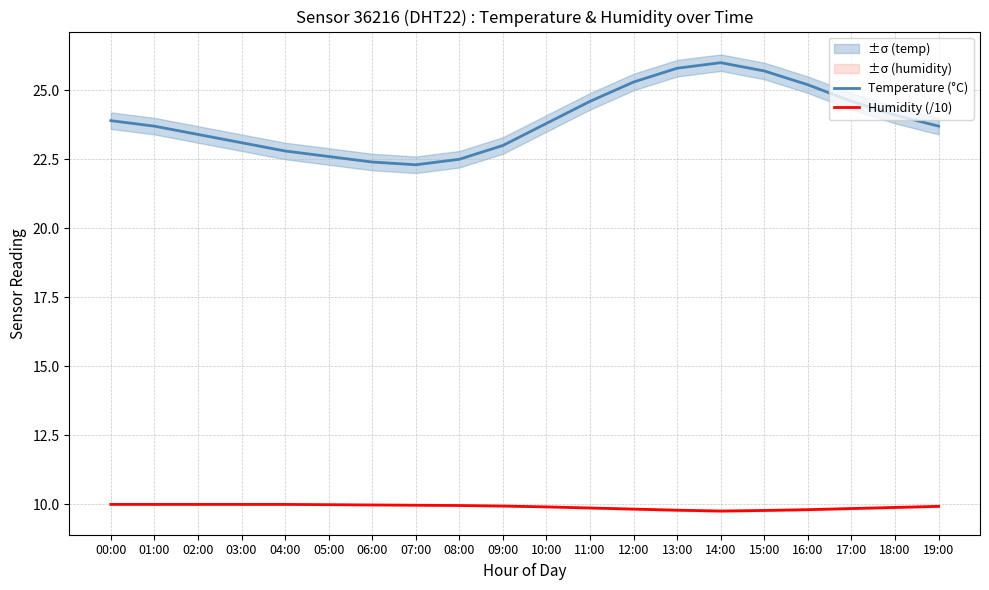

True or false: Humidity (/10) and Temperature (°C) intersect in this chart.

False